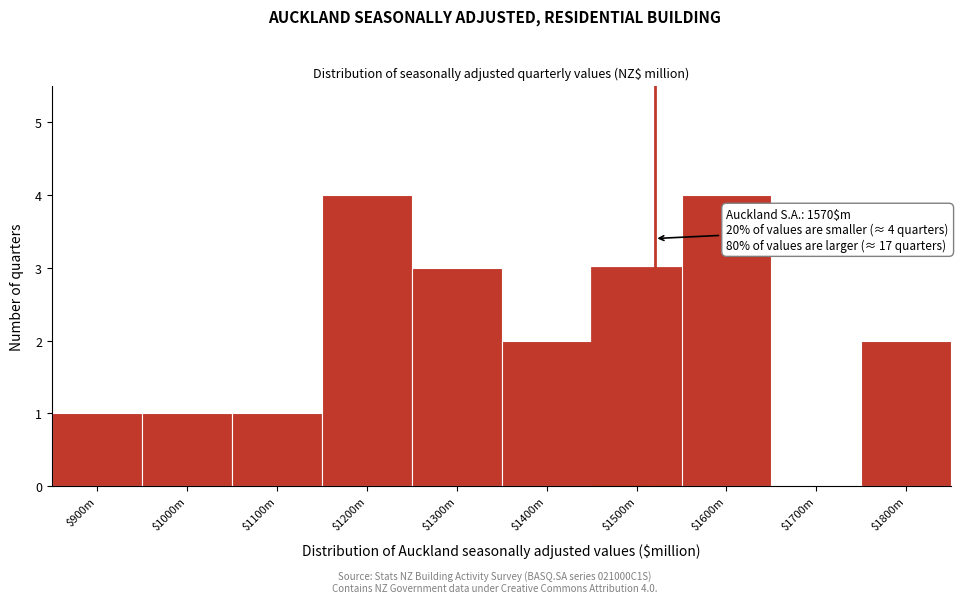

The value at $1800m is 3. True or false?

False